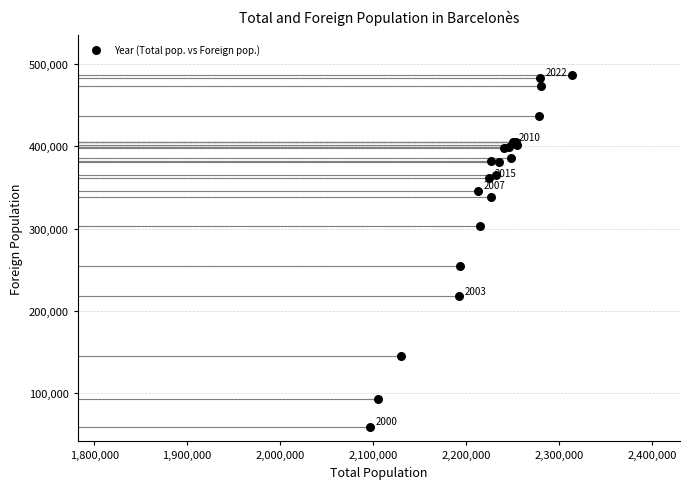

What Y value in the scatter plot is closest to 272337?

253848